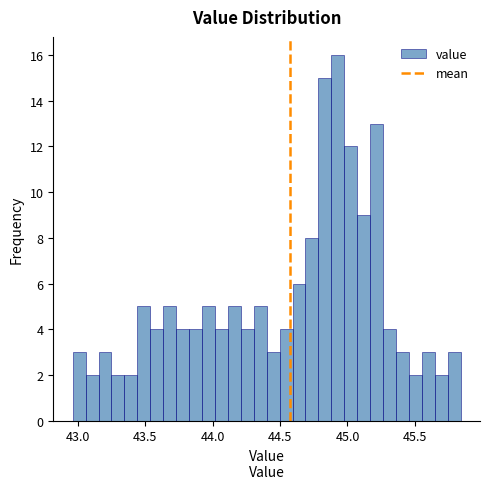

Read against the x-axis, roughly where is the centre of the tallest bar?

44.95